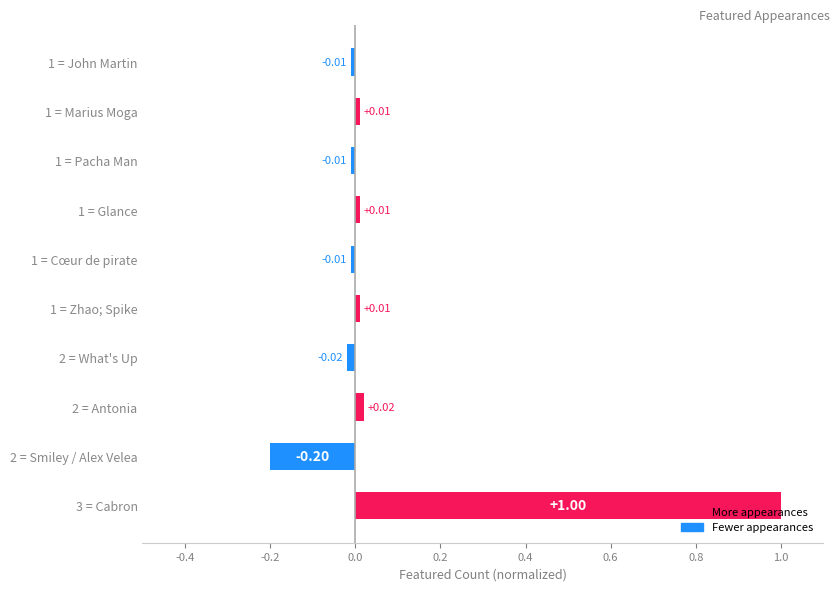

What is the sum of all values?

0.8